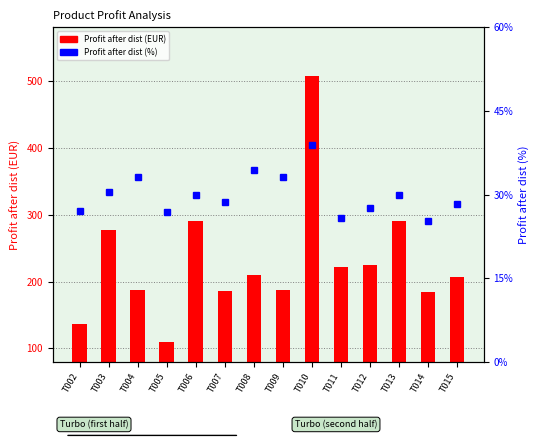

What is the maximum value for Profit after dist (EUR)?

506.7